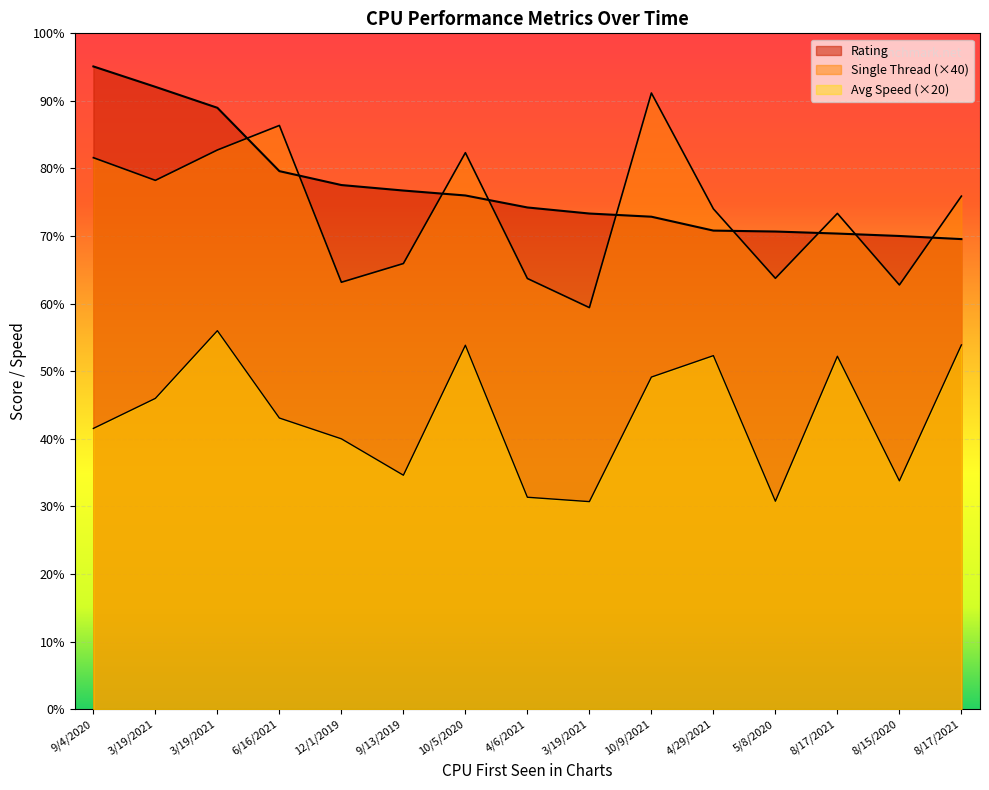

Reading left to right, transcribe all the data shown in this chart.

Rating: 9/4/2020=123631	3/19/2021=119707	3/19/2021=115676	6/16/2021=103492	12/1/2019=100817	9/13/2019=99760	10/5/2020=98811	4/6/2021=96504	3/19/2021=95337	10/9/2021=94726	4/29/2021=92054	5/8/2020=91878	8/17/2021=91484	8/15/2020=91019	8/17/2021=90419
Single Thread: 9/4/2020=106080	3/19/2021=101720	3/19/2021=107560	6/16/2021=112280	12/1/2019=82120	9/13/2019=85720	10/5/2020=107040	4/6/2021=82840	3/19/2021=77240	10/9/2021=118520	4/29/2021=96240	5/8/2020=82880	8/17/2021=95360	8/15/2020=81600	8/17/2021=98680
Avg Speed: 9/4/2020=54000	3/19/2021=59780	3/19/2021=72800	6/16/2021=56000	12/1/2019=52000	9/13/2019=45000	10/5/2020=70000	4/6/2021=40760	3/19/2021=39920	10/9/2021=63880	4/29/2021=68000	5/8/2020=40000	8/17/2021=67880	8/15/2020=43920	8/17/2021=70060